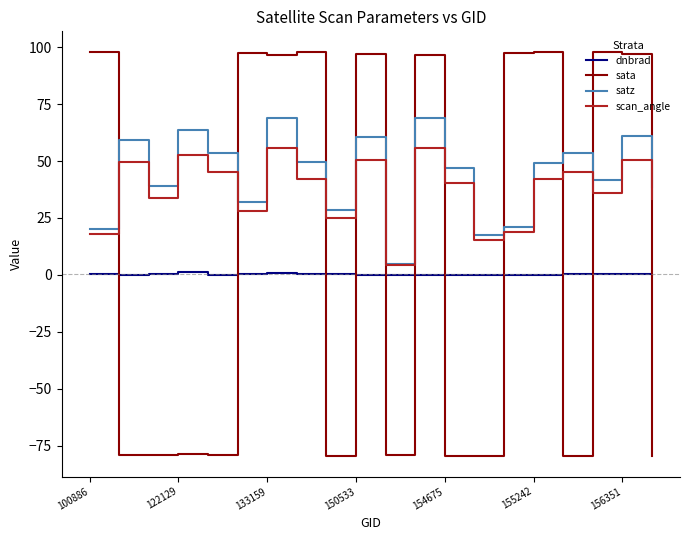

Rank the series by their average value, from highest to lowest.

satz, scan_angle, sata, dnbrad